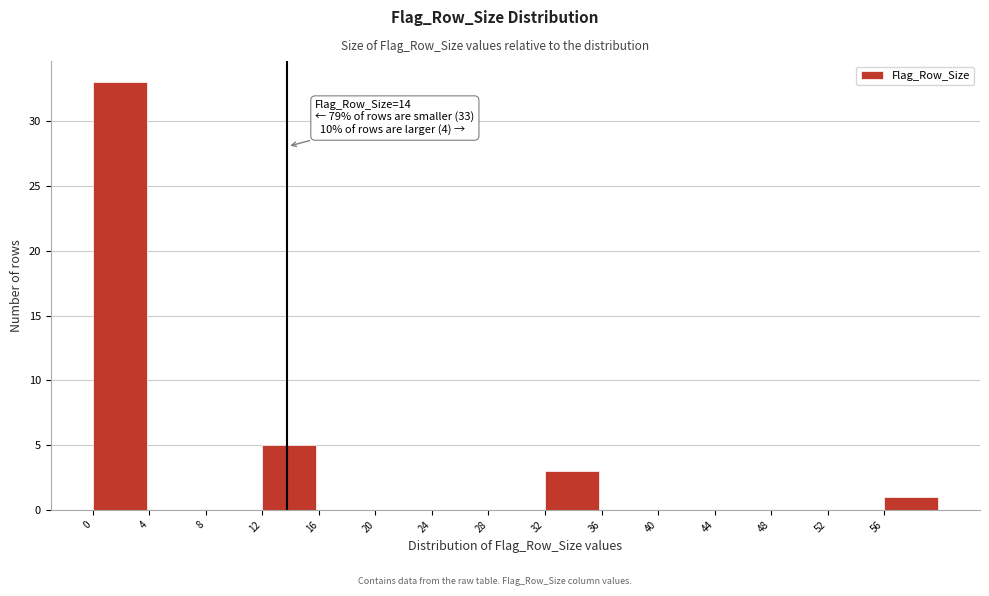

Reading left to right, transcribe all the data shown in this chart.

0=33	4=0	8=0	12=5	16=0	20=0	24=0	28=0	32=3	36=0	40=0	44=0	48=0	52=0	56=1